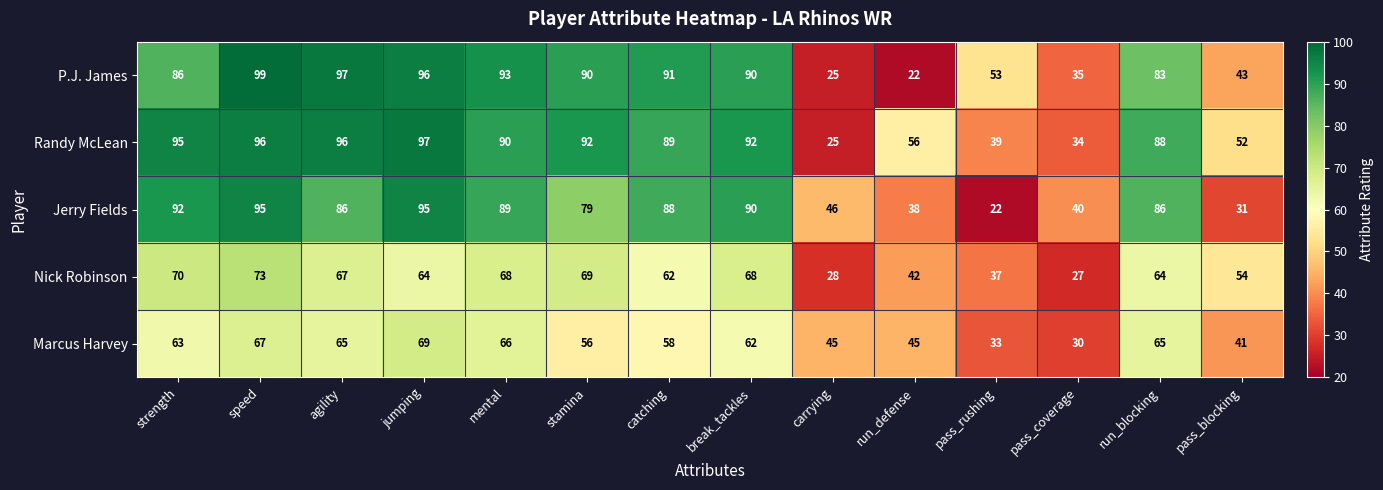

How many distinct data groups are displayed?

5